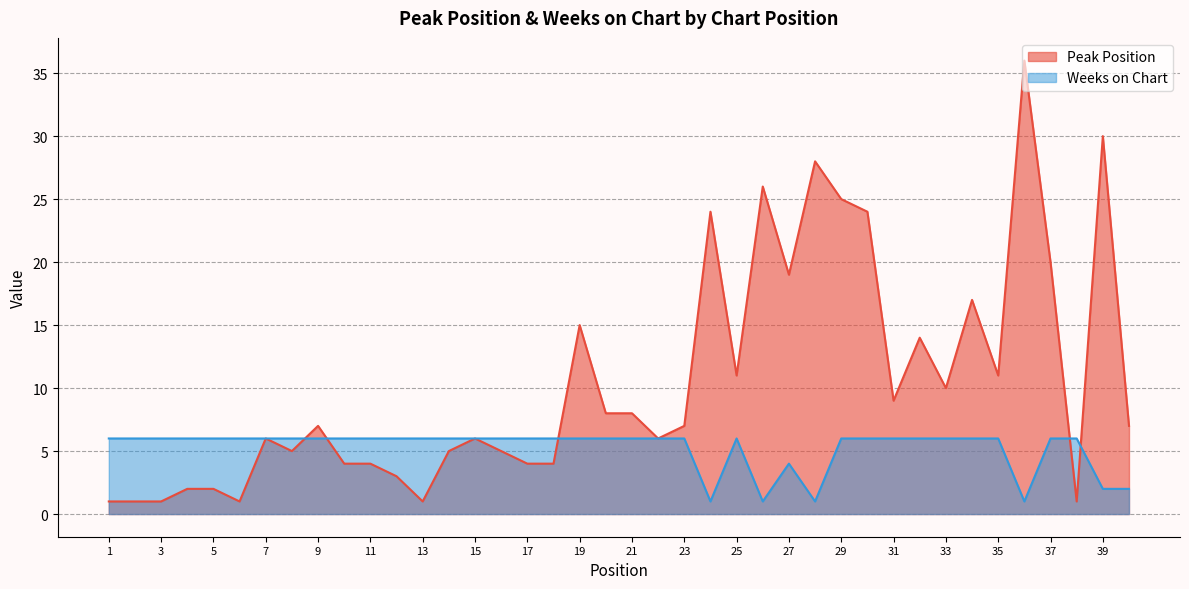

Which label corresponds to the largest value in the chart?

36